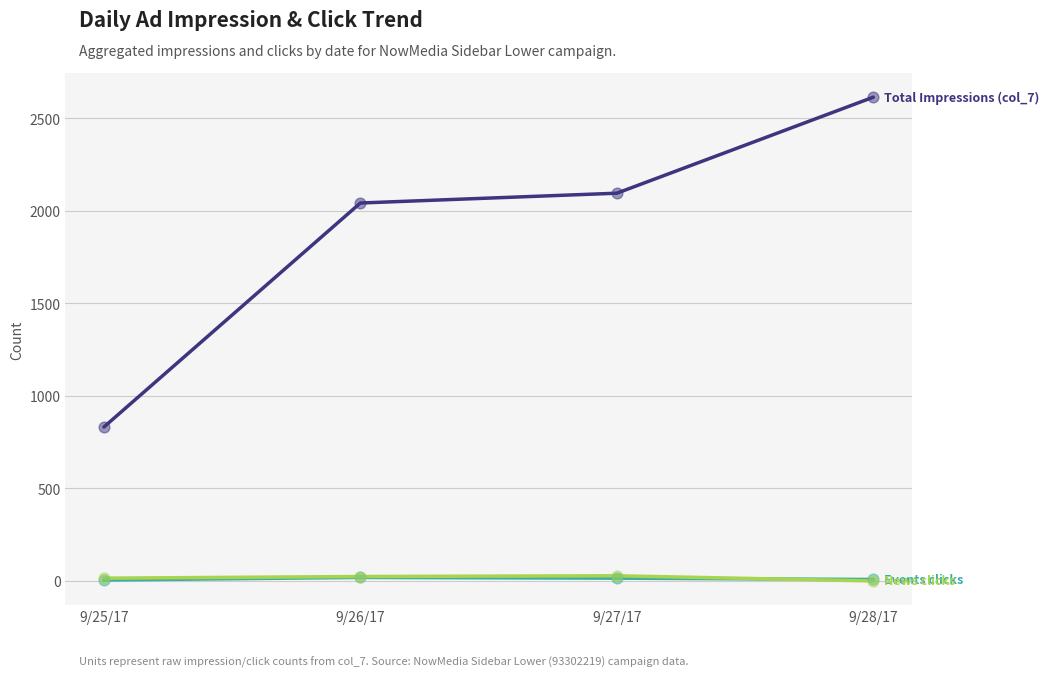

At which category is the sum across all series the highest?

9/28/17